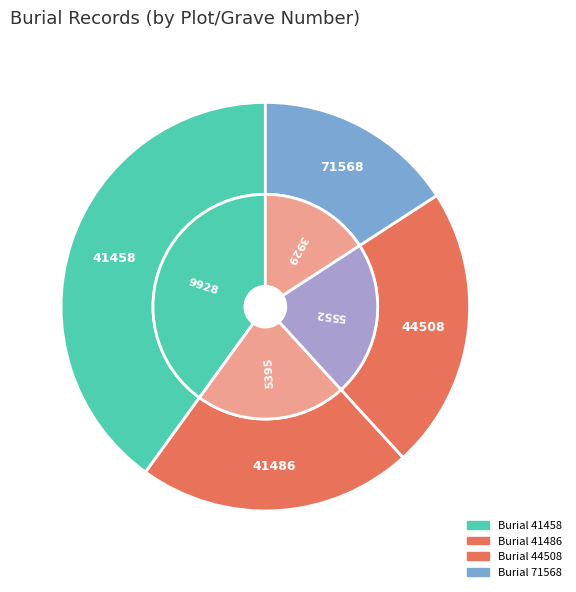

To the nearest percent, what is the combined percentage of 41458 and 41486?

62%